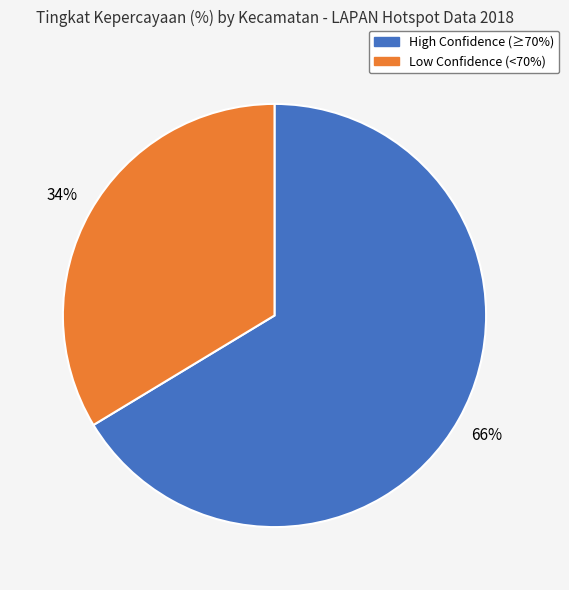

True or false: Low Confidence (<70%) accounts for 34% of the total.

True